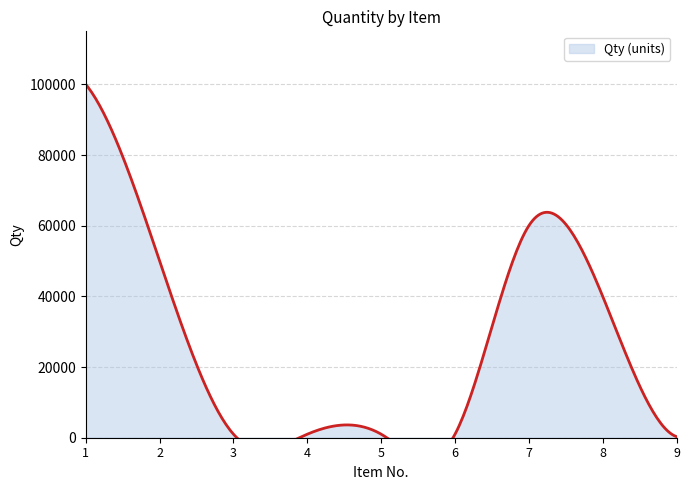

At which category does the chart reach its minimum across all series?

9